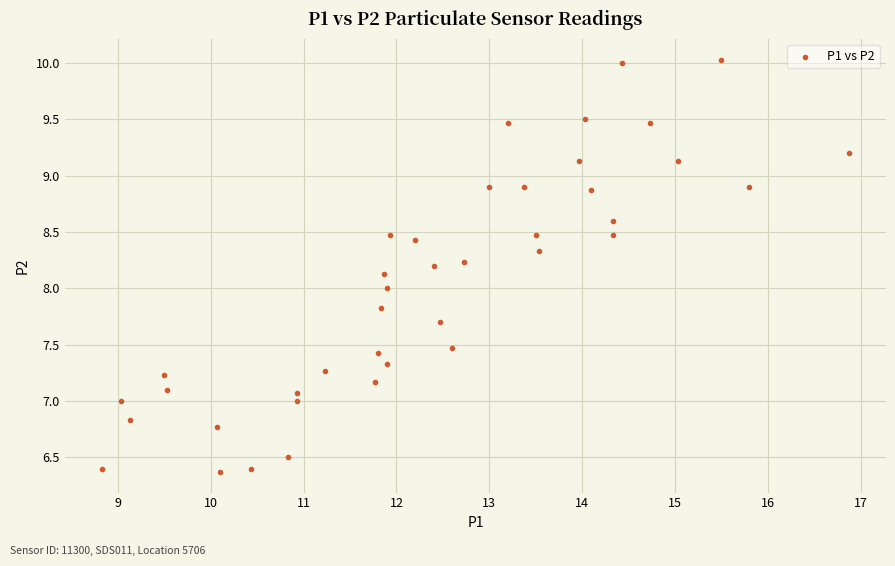

What is the range of Y values (max minus min)?

3.7